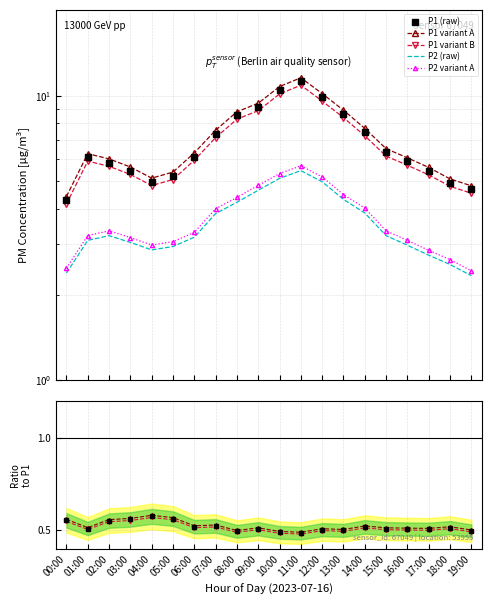

Where is the first local minimum for P2?

04:00